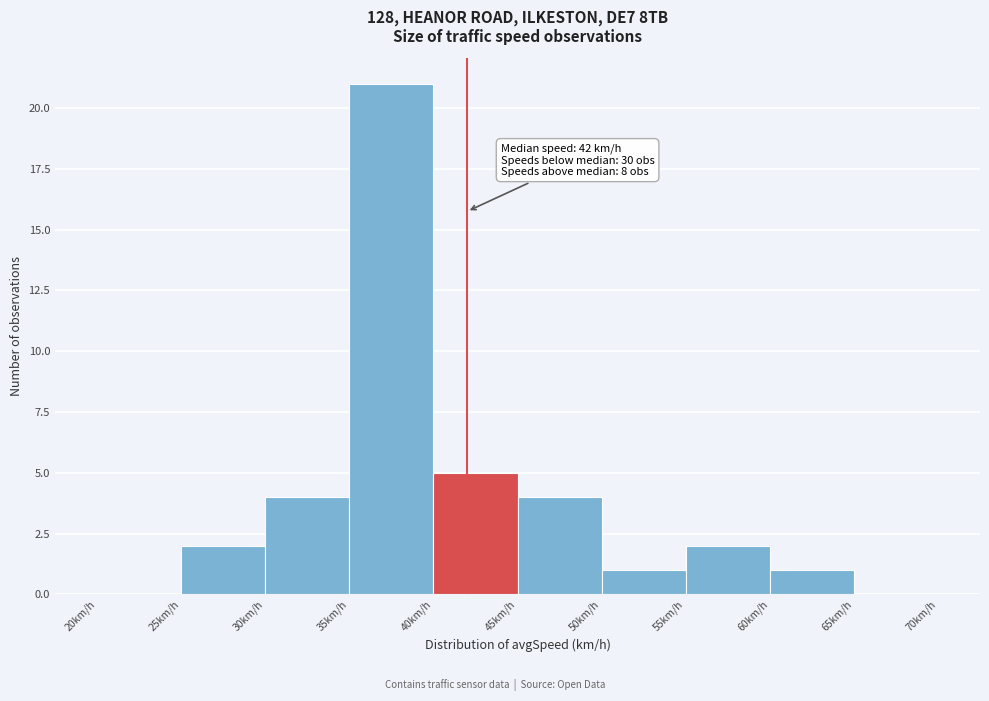

Which range on the x-axis has the tallest bar?

35 to 40